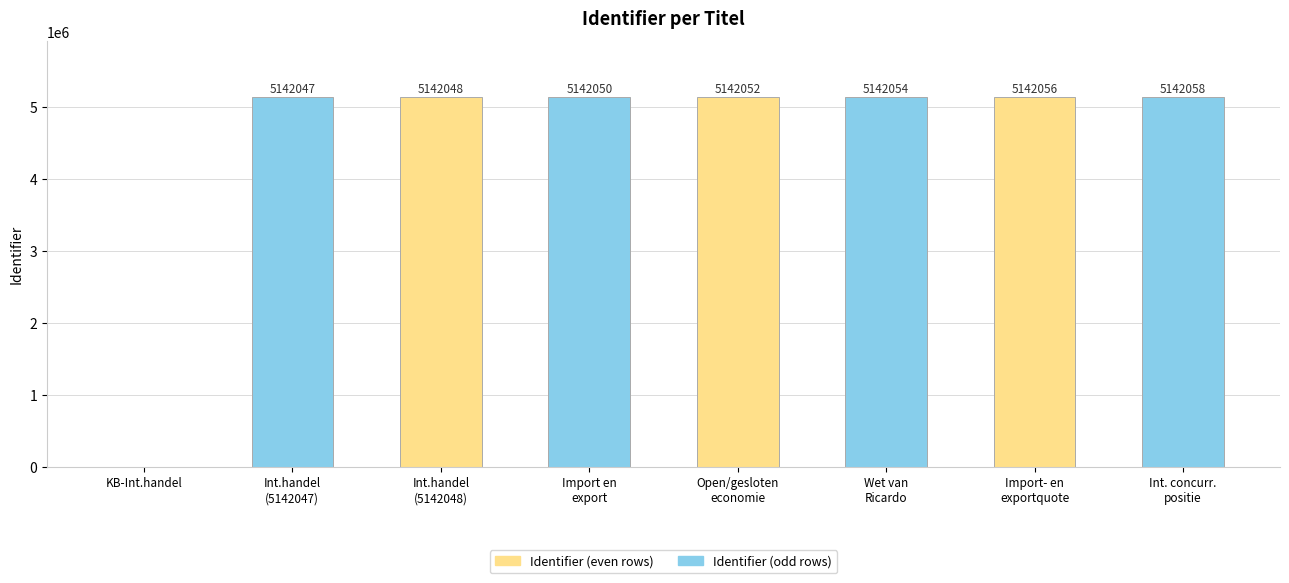

Between KB-Int.handel and Import- en
exportquote, which is larger?

Import- en
exportquote